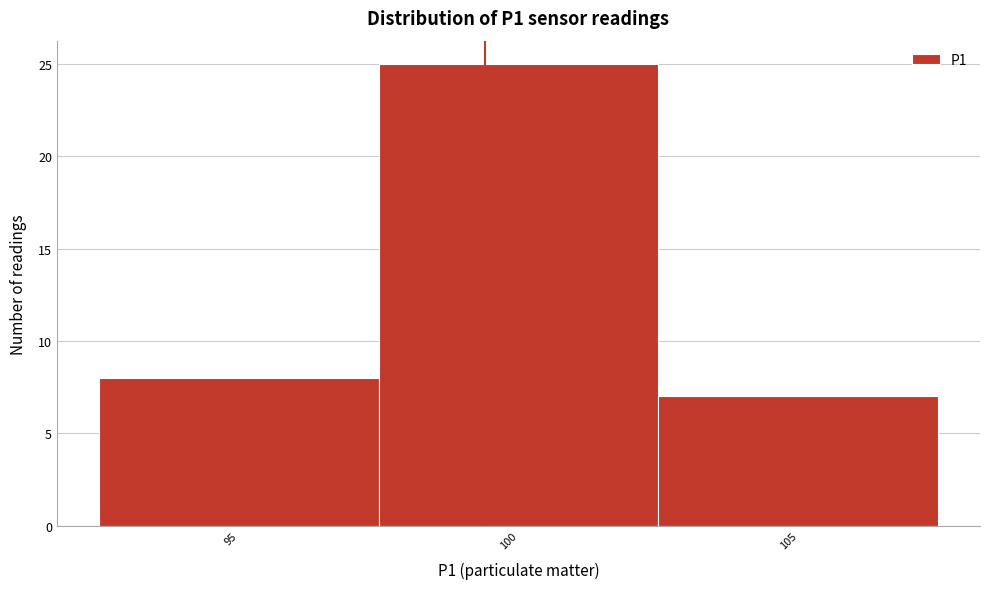

Reading left to right, transcribe all the data shown in this chart.

8	25	7